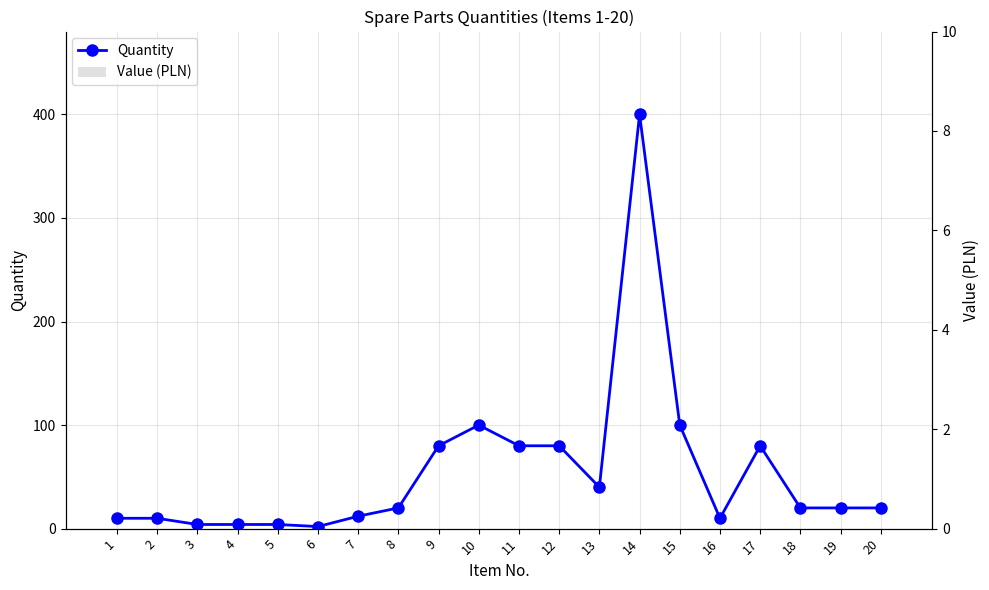

List the series in order of their peak value, highest first.

Quantity, Value (PLN)